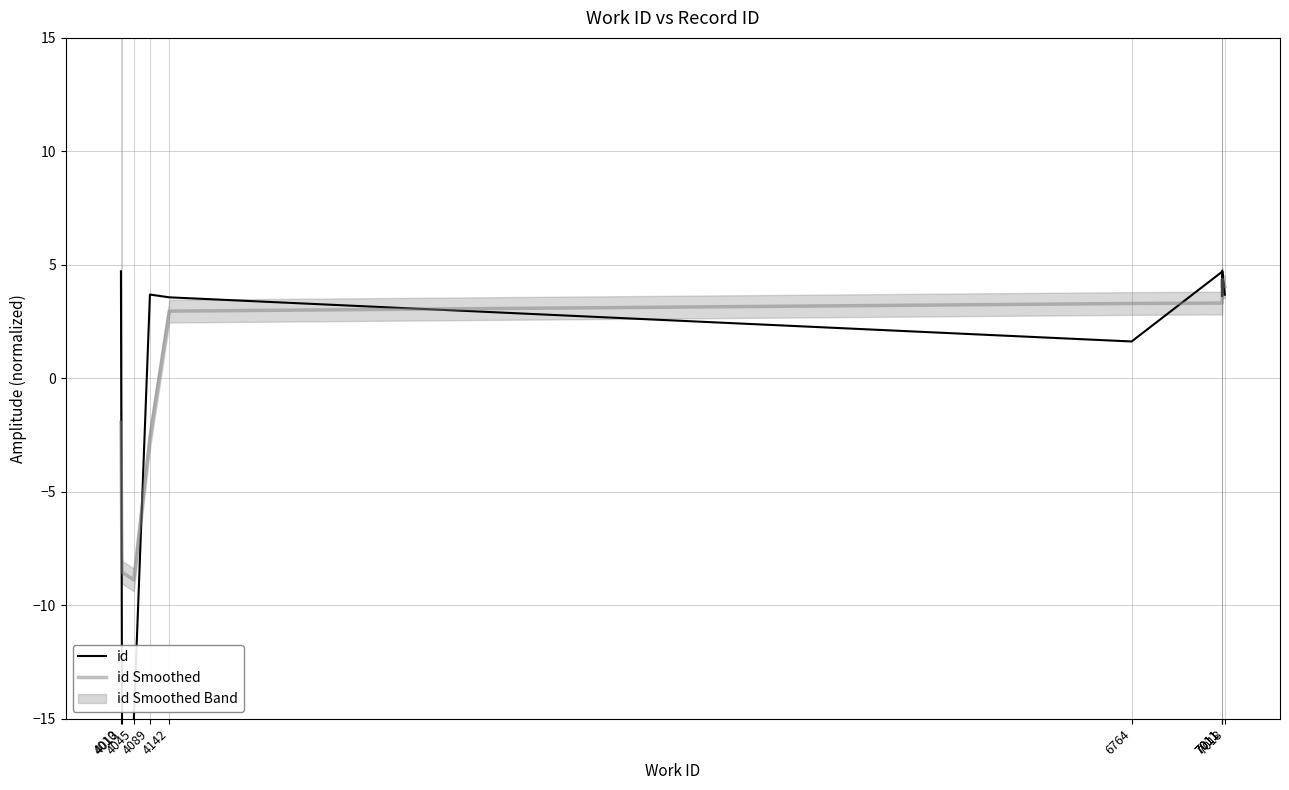

How many values in id Smoothed are above zero?

6